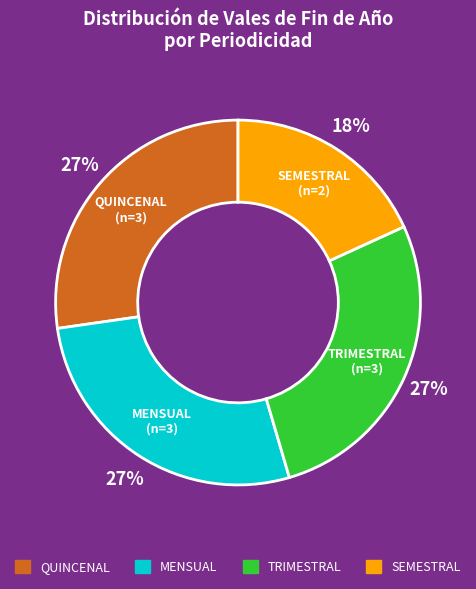

Count the number of slices in the pie.

4